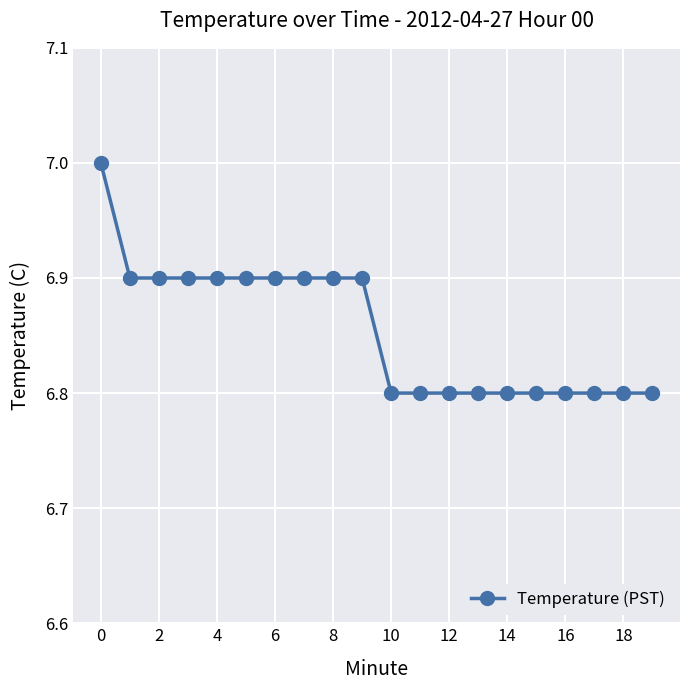

What is the smallest value displayed?

6.8